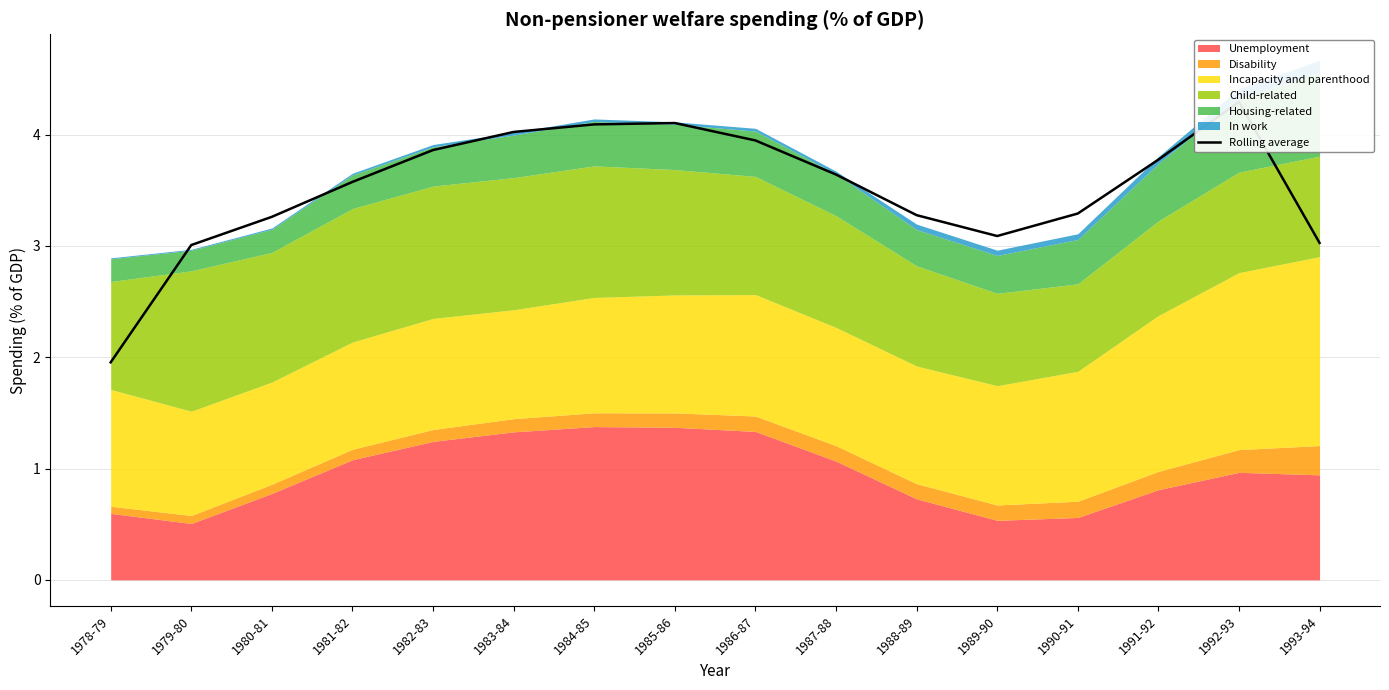

The chart shows a value of 4.0 at 1983-84. True or false?

True